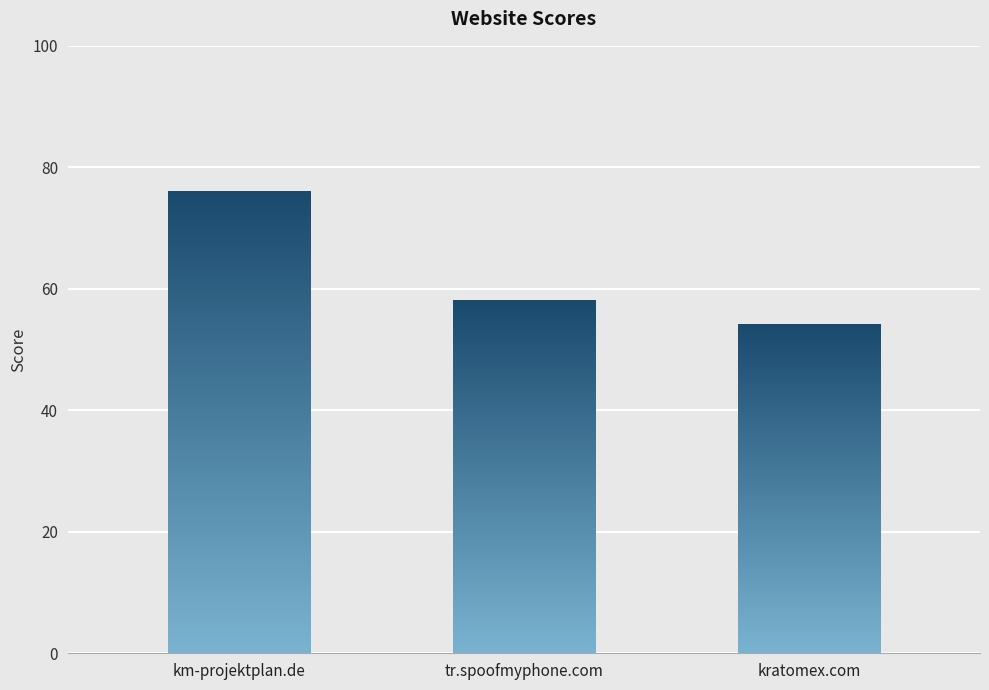

What is the label of the 3rd bar from the left?

kratomex.com